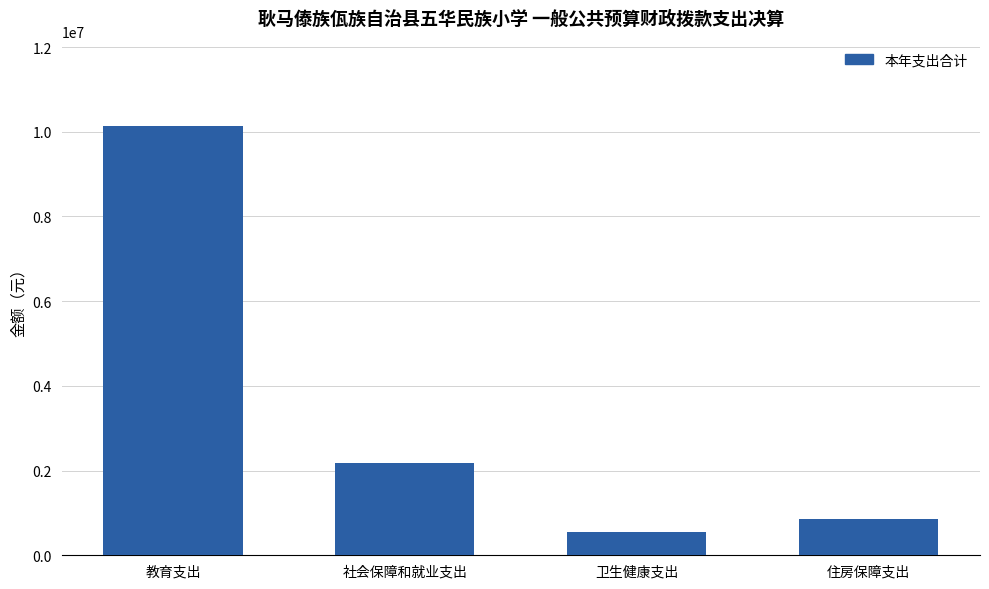

At which label does the data first exceed 2175577?

教育支出